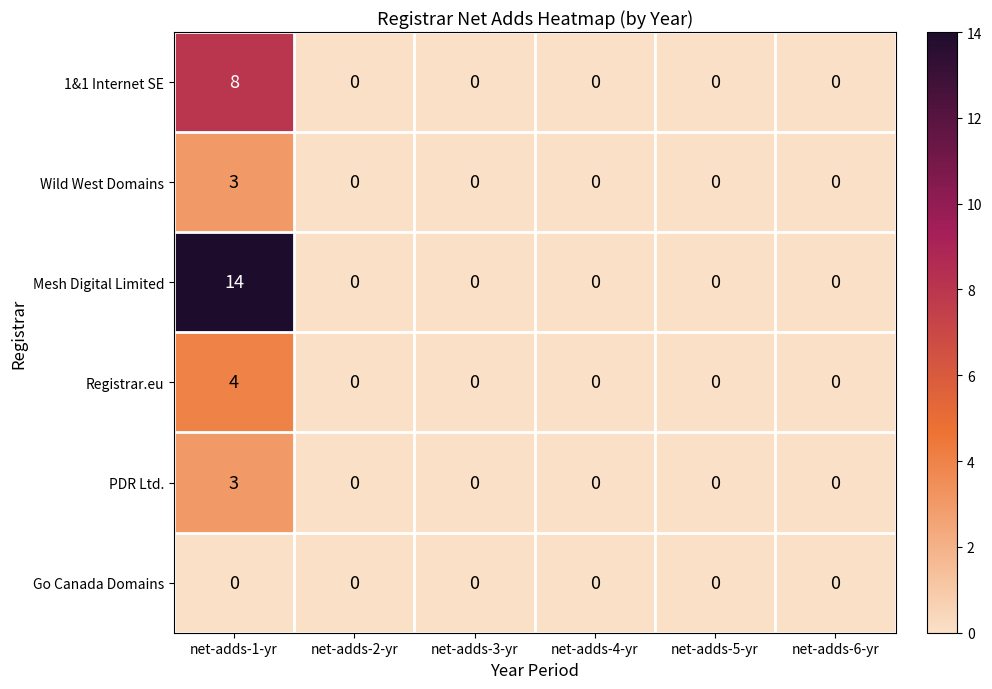

Which series has the largest range (max minus min)?

Mesh Digital Limited